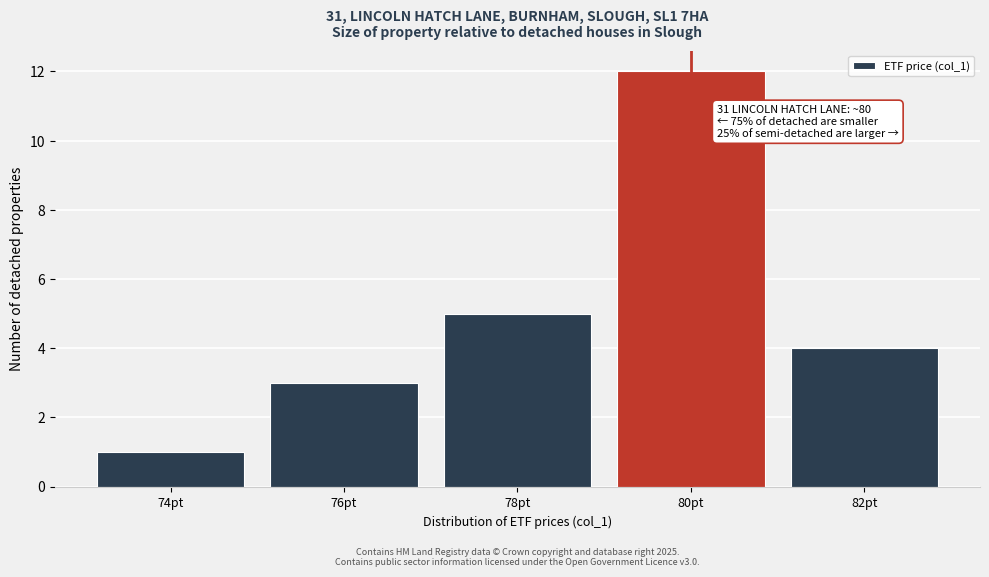

Reading left to right, list all the values displayed in this chart.

1	3	5	12	4